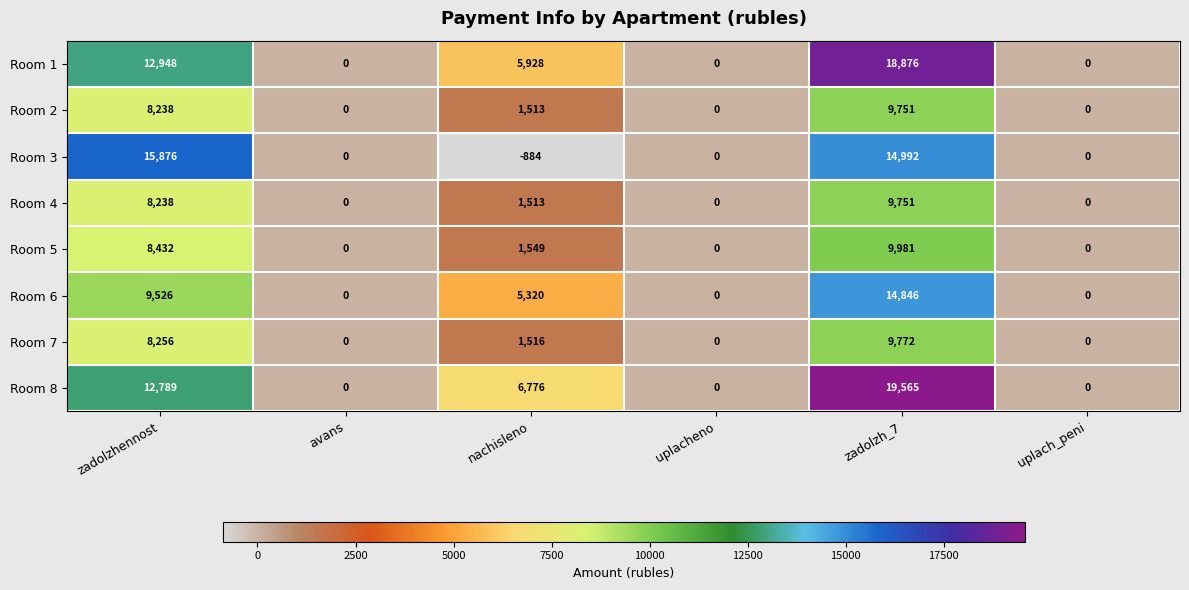

What is the difference between the Room 7 values at zadolzh_7 and uplacheno?

9772